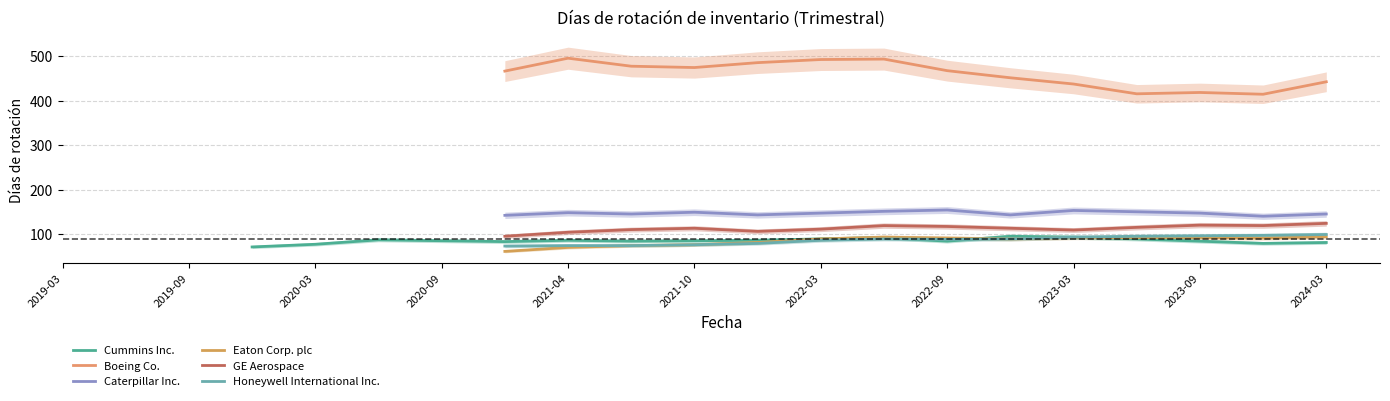

In GE Aerospace, how many points are lower than both neighbors (excluding endpoints)?

3